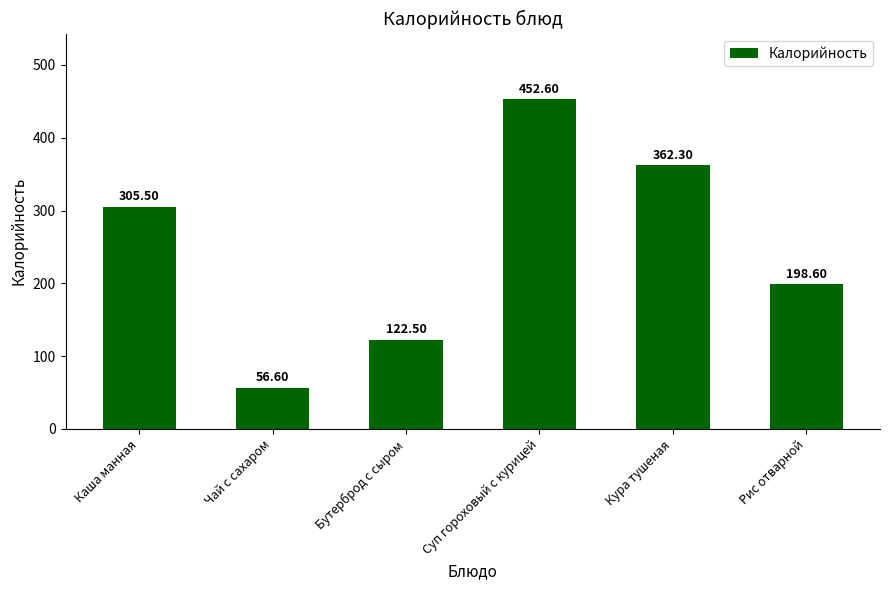

What is the value of the 1st bar from the left?

305.5